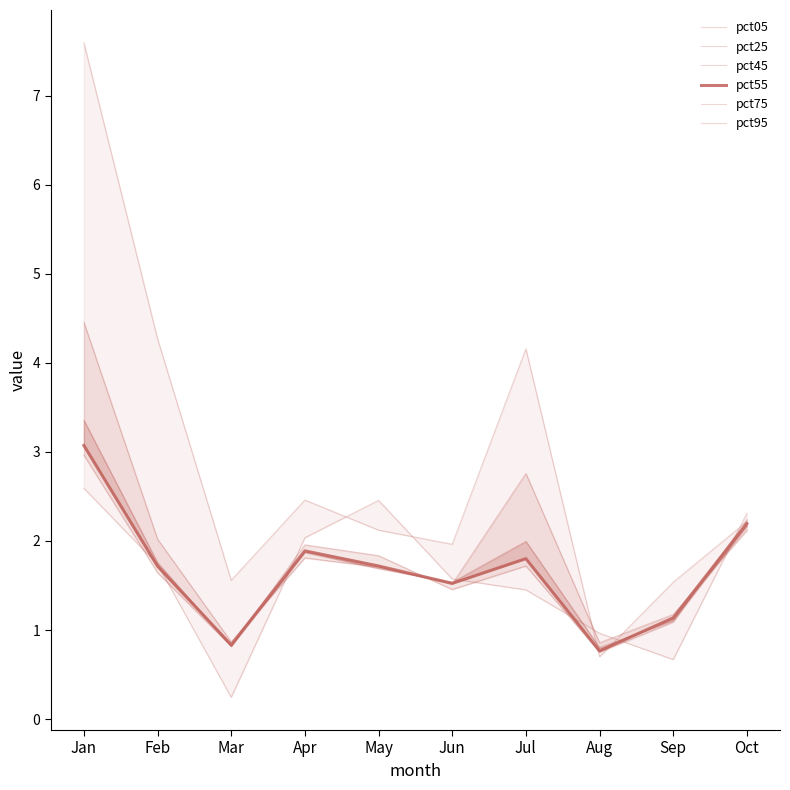

Which series has the largest range (max minus min)?

pct05